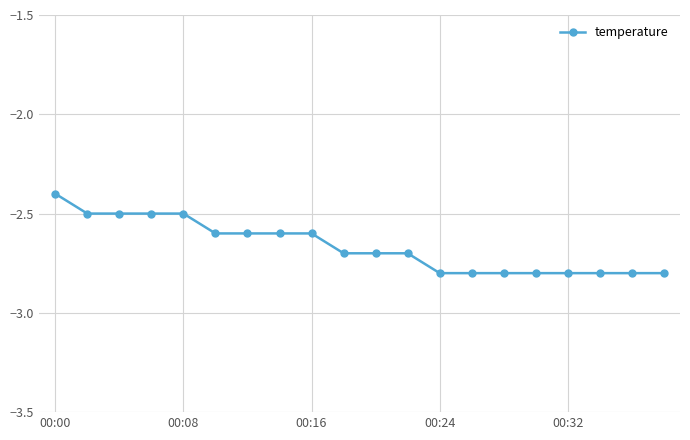

What is the smallest value displayed?

-2.8